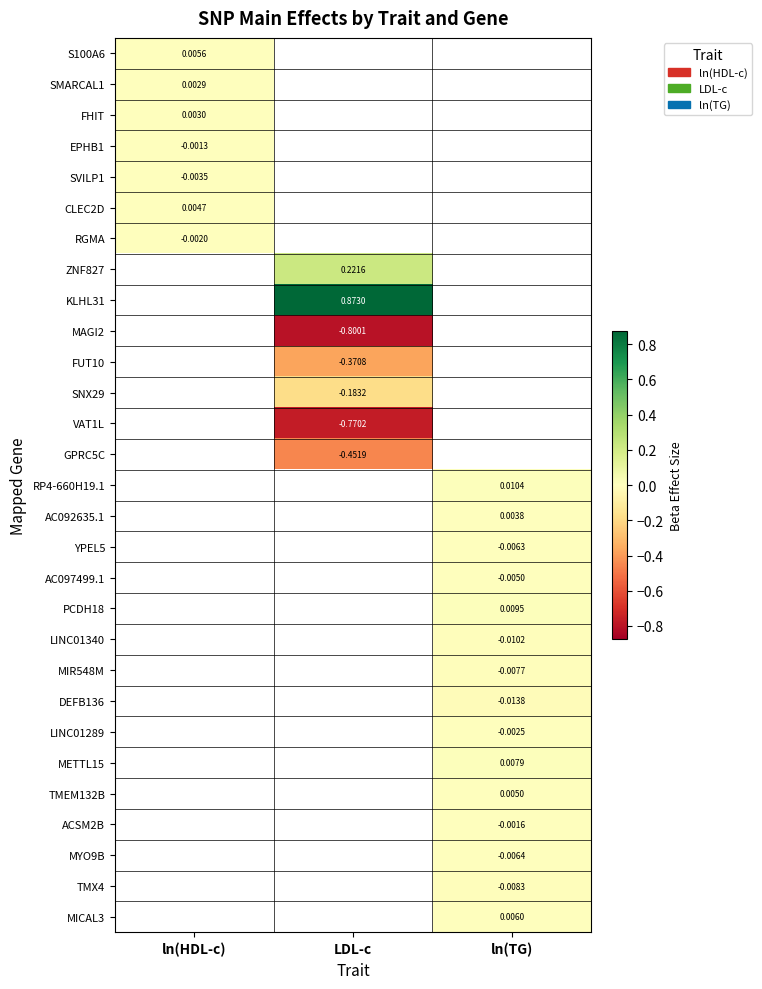

Where is RGMA nearest to the value 0?

ln(HDL-c)